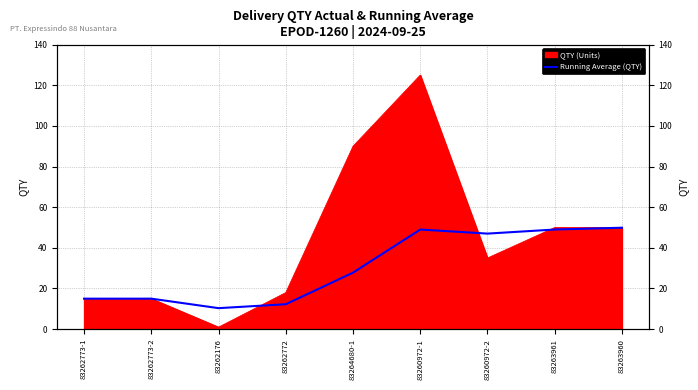

The chart shows a value of 27.8 at 83264680-1. True or false?

True